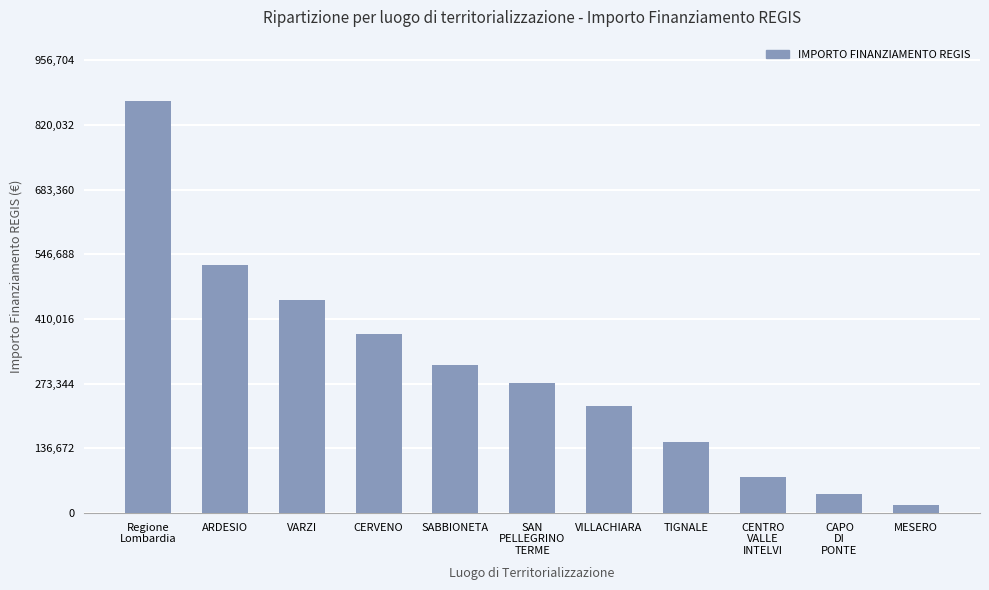

The value at VILLACHIARA is 225000.0. True or false?

True